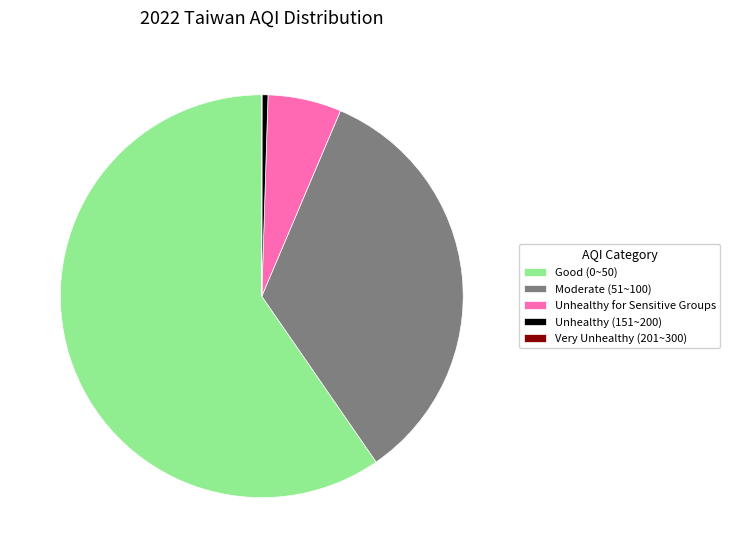

Combined, do Unhealthy (151~200) and Moderate (51~100) account for over 50%?

No